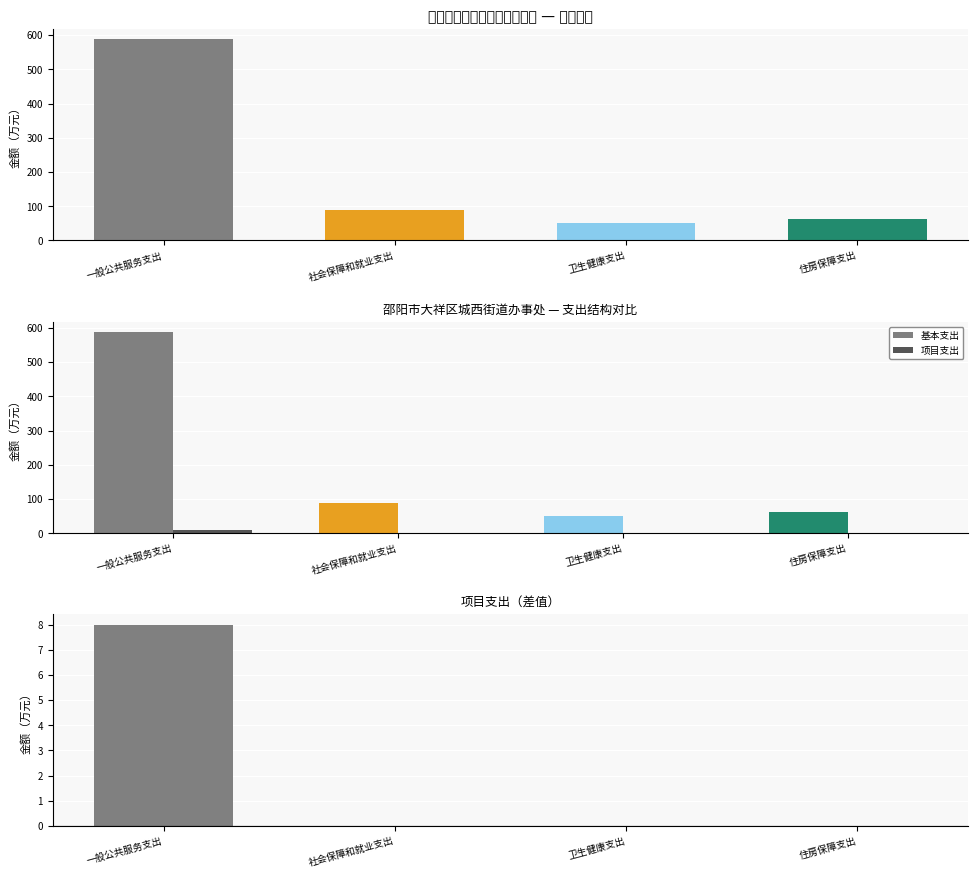

Reading right to left, transcribe all the data shown in this chart.

基本支出: 住房保障支出=61.9	卫生健康支出=50.0	社会保障和就业支出=88.1	一般公共服务支出=588.4
项目支出: 住房保障支出=0.0	卫生健康支出=0.0	社会保障和就业支出=0.0	一般公共服务支出=8.0